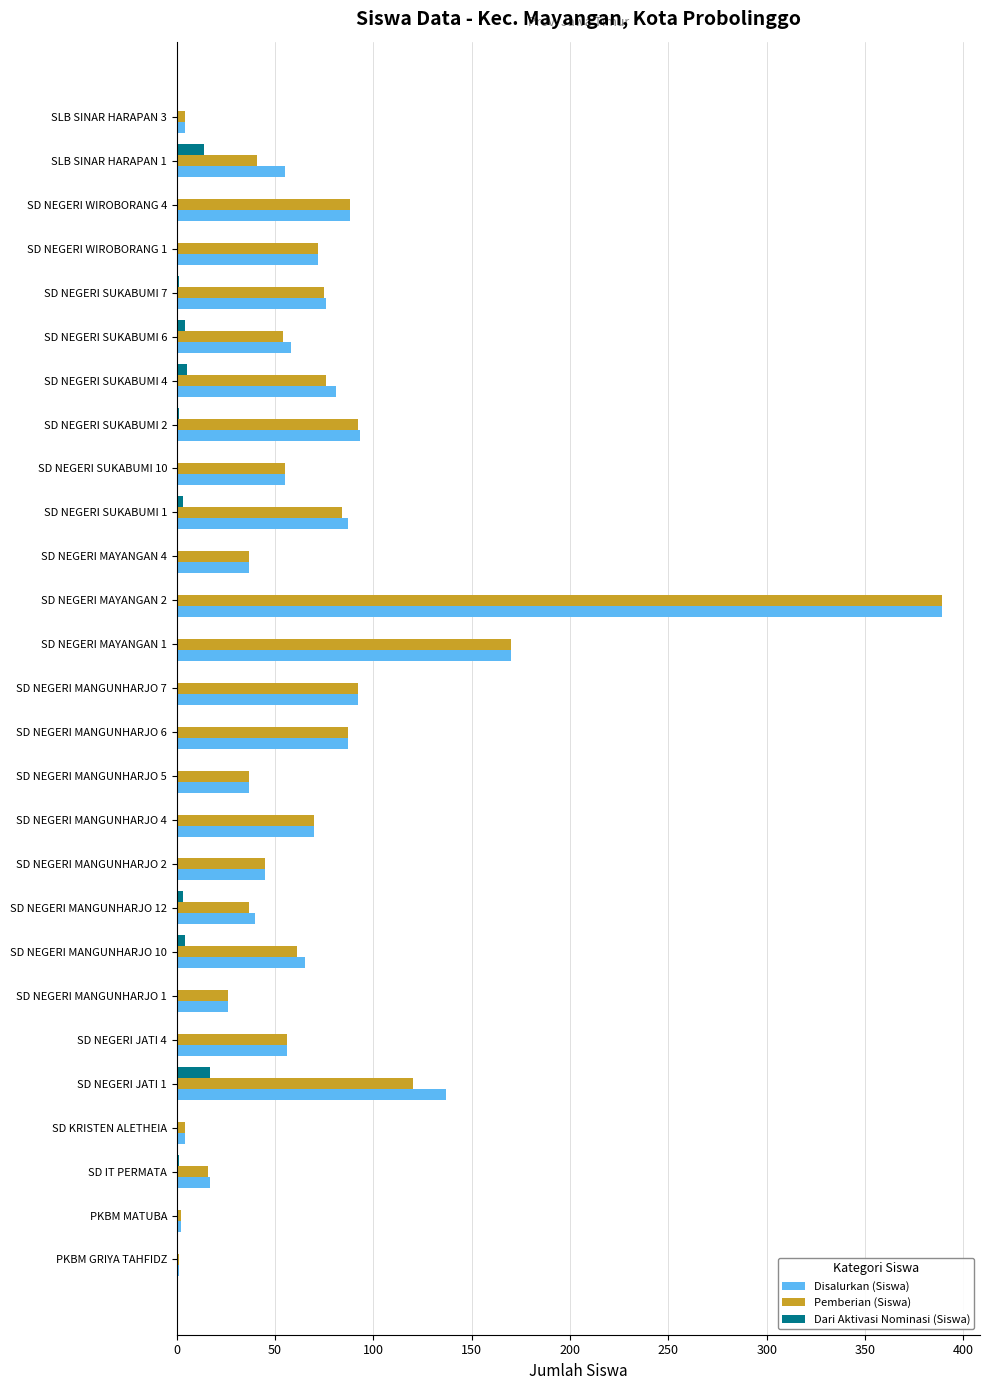

At which label does Pemberian (Siswa) reach its peak?

SD NEGERI MAYANGAN 2